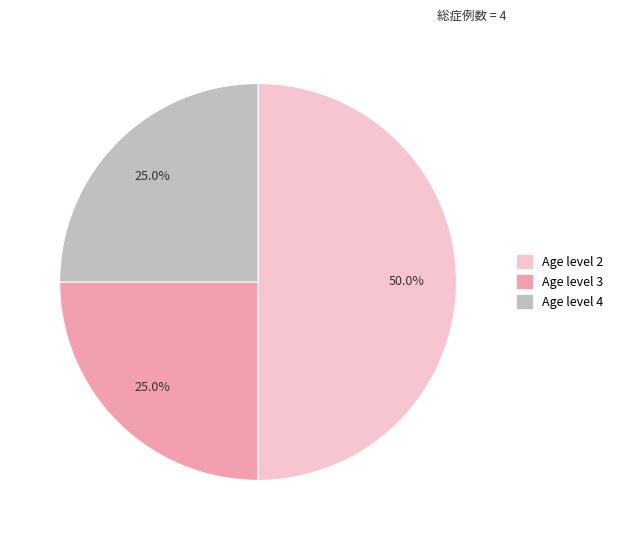

Count the number of slices in the pie.

3